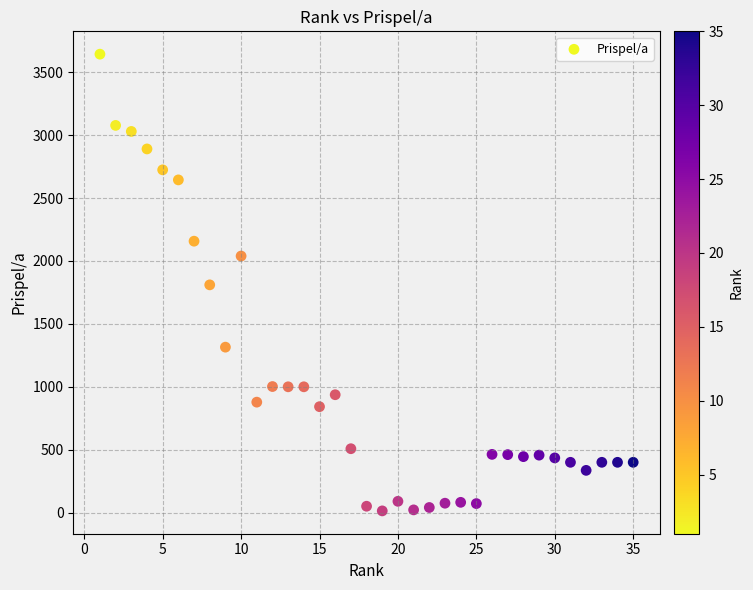

What is the range of Y values (max minus min)?

3629